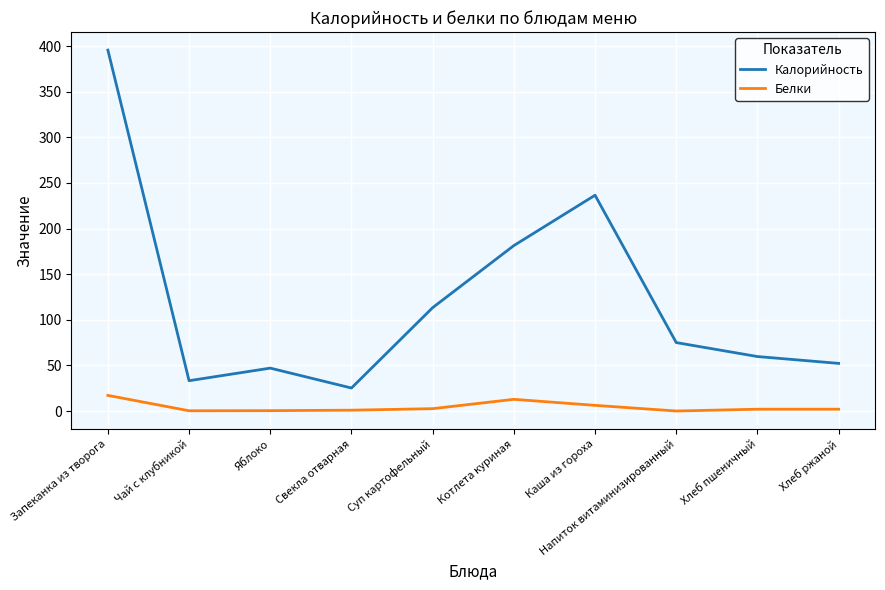

What is the highest value of the Белки series?

17.1